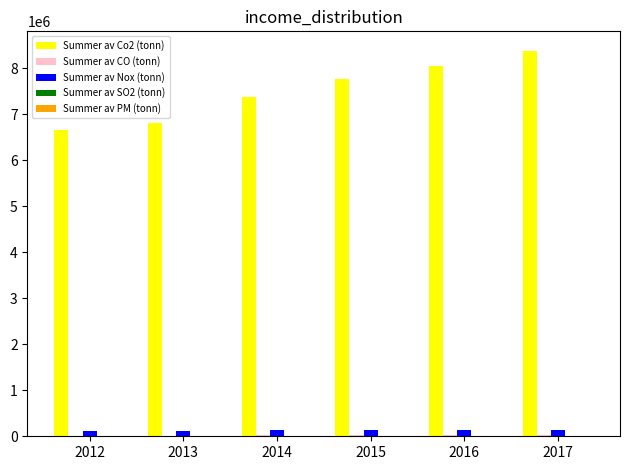

Count the number of data series in this chart.

5